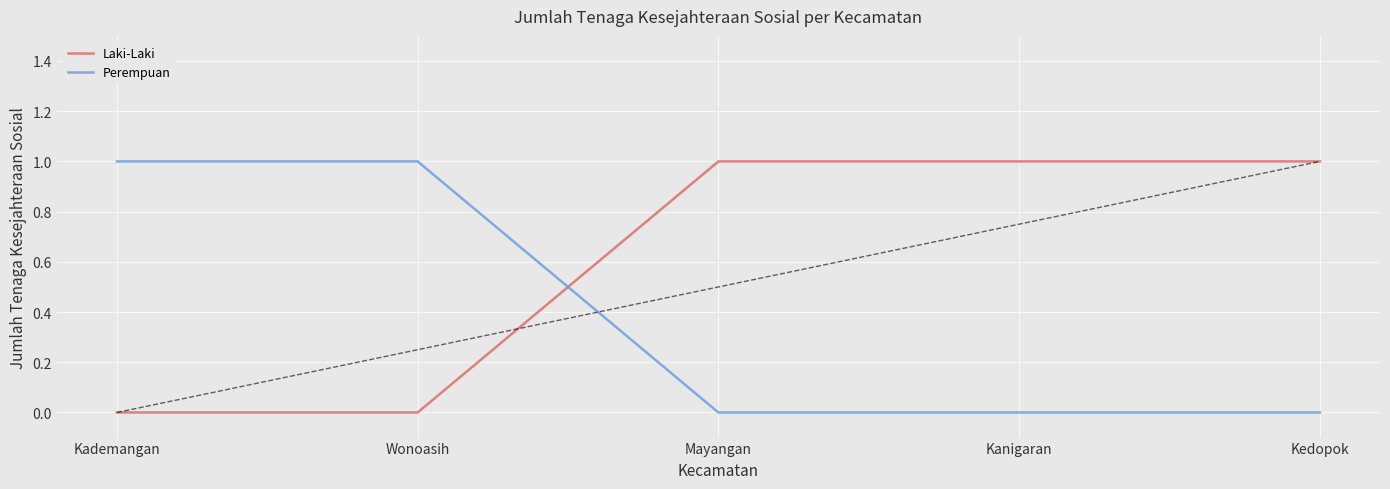

Between which two adjacent categories do Perempuan and Laki-Laki first intersect?

Wonoasih and Mayangan